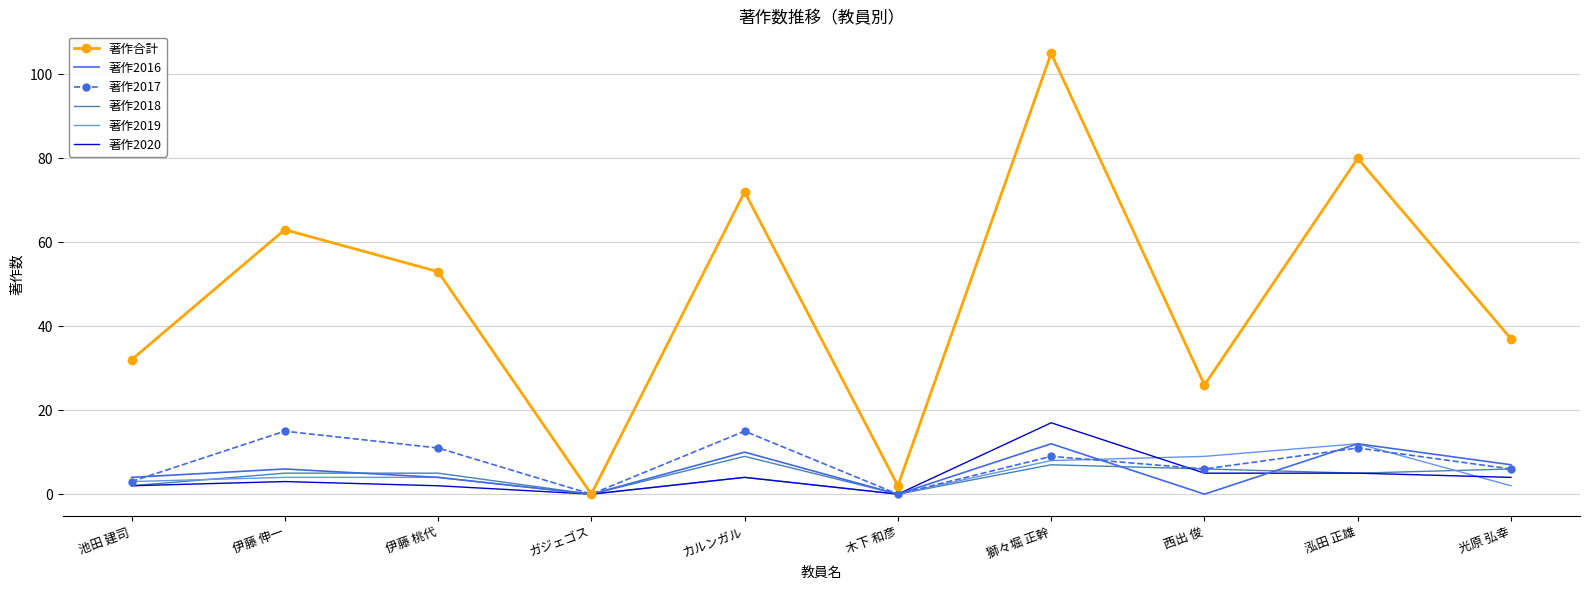

What is the maximum value for 著作2016?

12